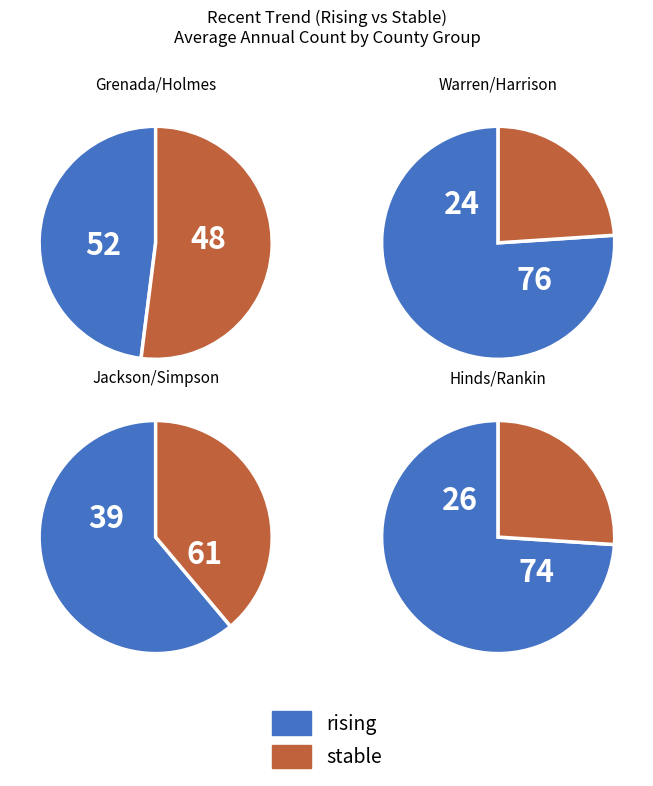

The rising slice represents 47% of the pie. True or false?

False